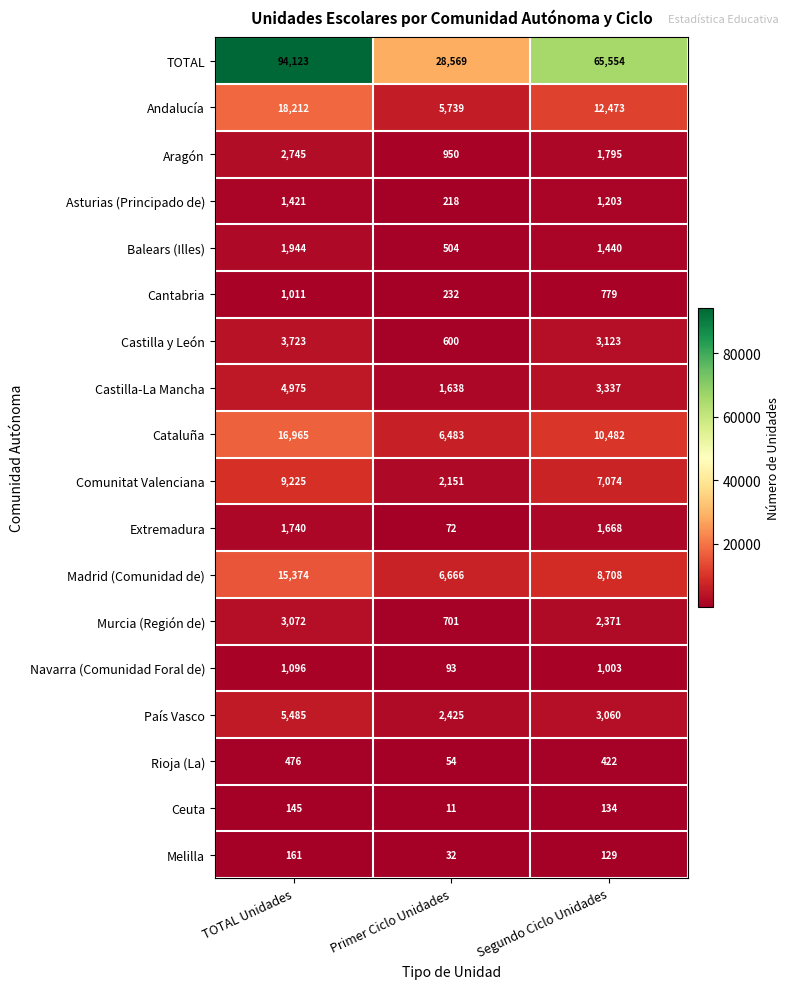

What is the average value of the Rioja (La) series?

317